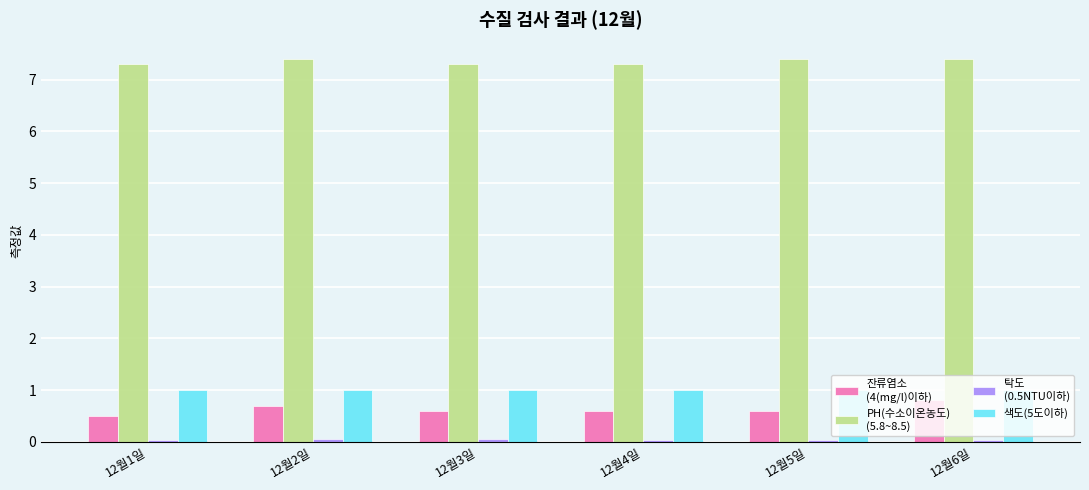

What is the maximum value shown in the chart?

7.4